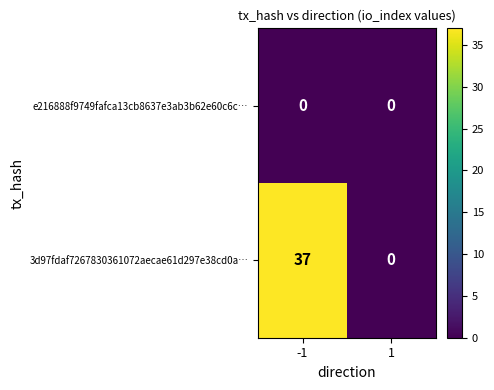

List the series in order of their peak value, highest first.

3d97fdaf7267830361072aecae61d297e38cd0a…, e216888f9749fafca13cb8637e3ab3b62e60c6c…